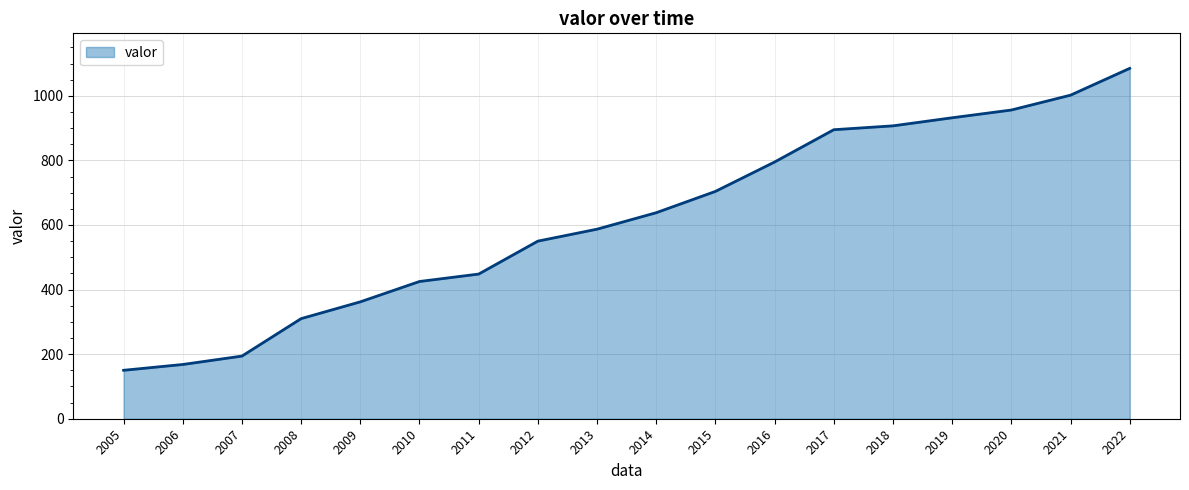

What is the minimum value shown in the chart?

150